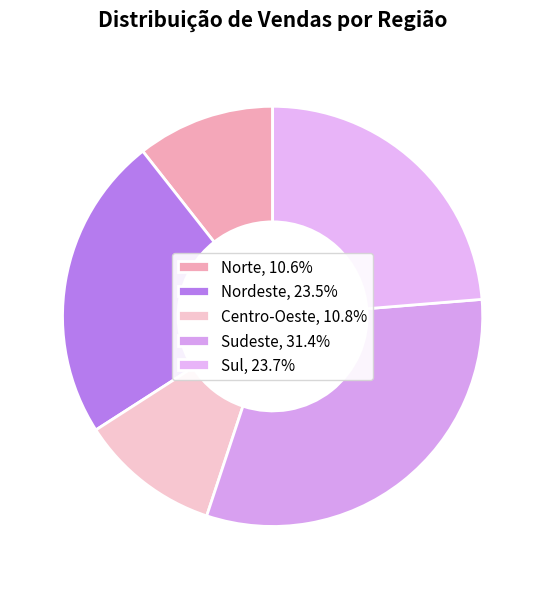

Is the sum of Centro-Oeste and Sudeste greater than half?

No